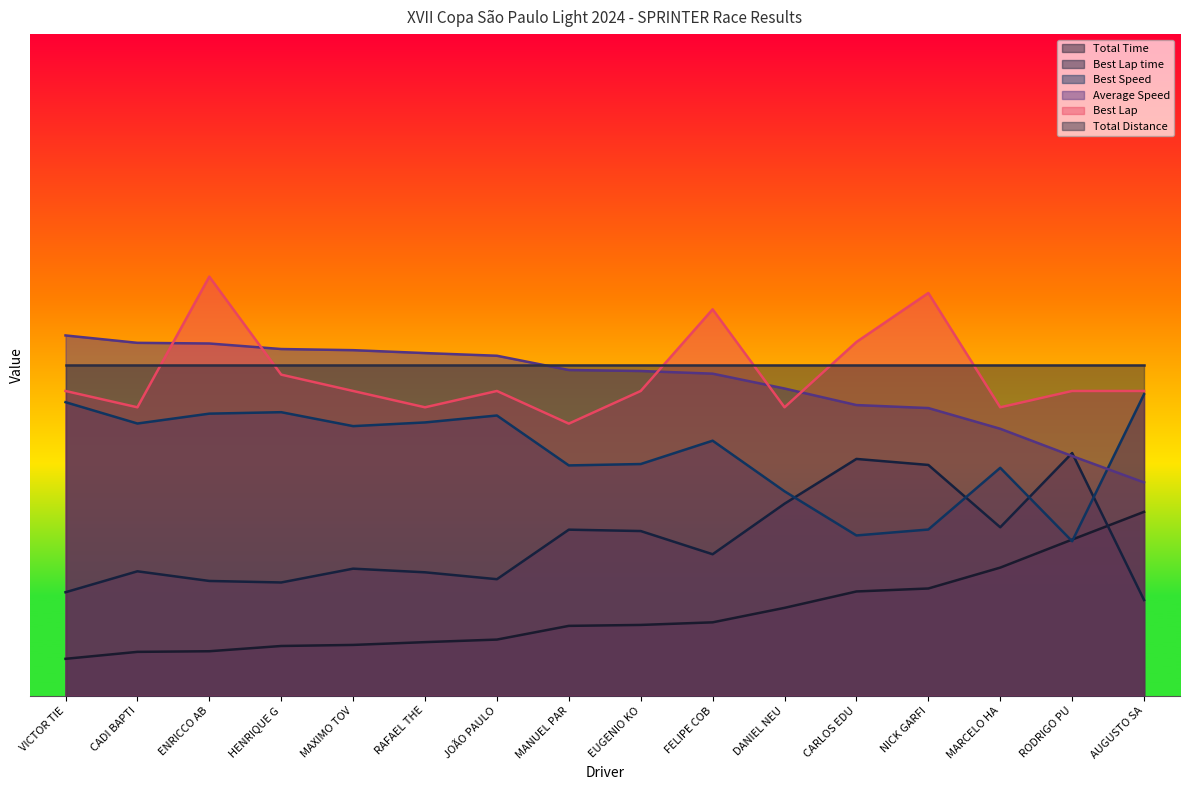

What is the highest value of the Total Time series?

250.0